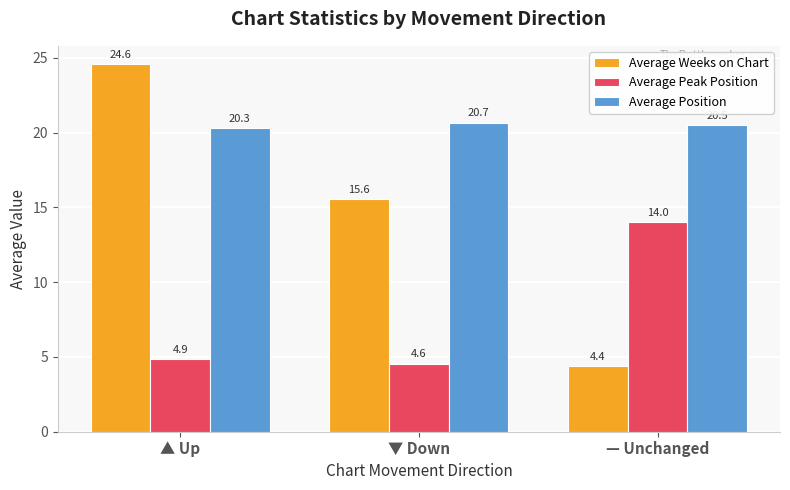

Reading left to right, extract all data points from this chart.

Average Weeks on Chart: ▲ Up=24.6	▼ Down=15.6	— Unchanged=4.4
Average Peak Position: ▲ Up=4.9	▼ Down=4.6	— Unchanged=14.0
Average Position: ▲ Up=20.3	▼ Down=20.7	— Unchanged=20.5